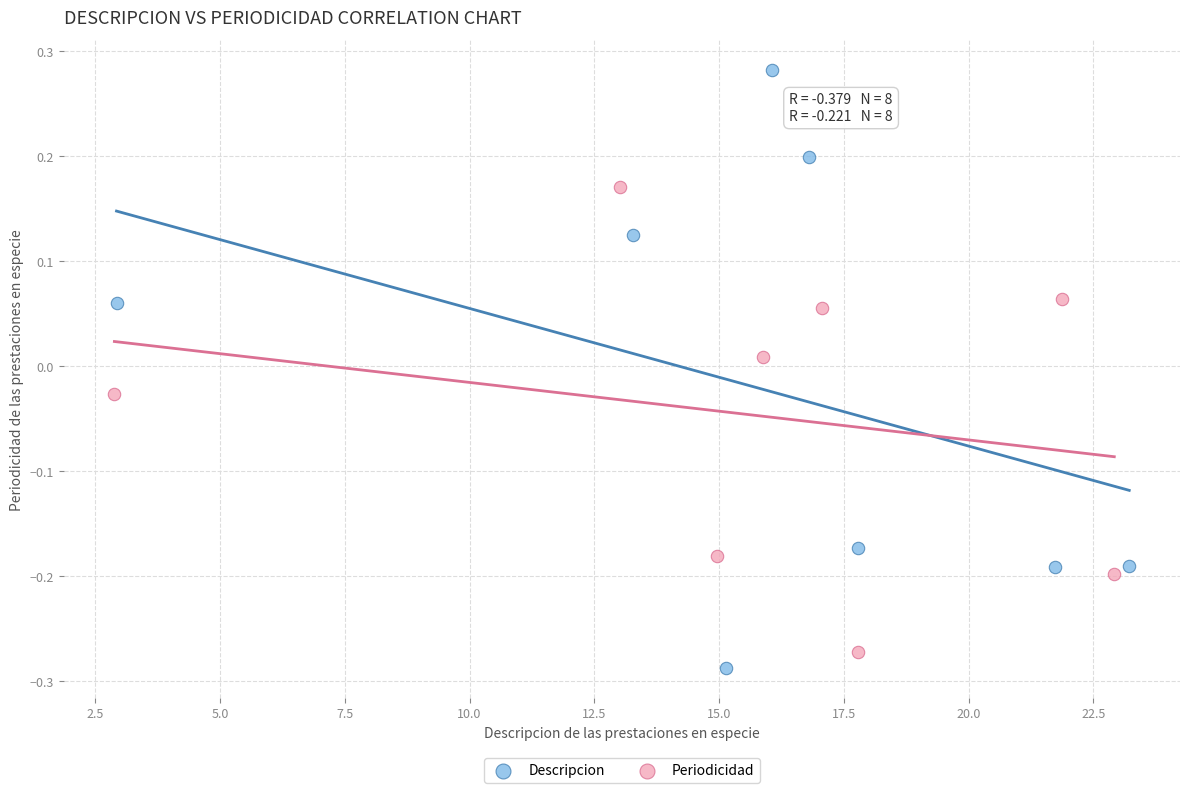

Which series has the largest Y range (max minus min)?

Descripcion